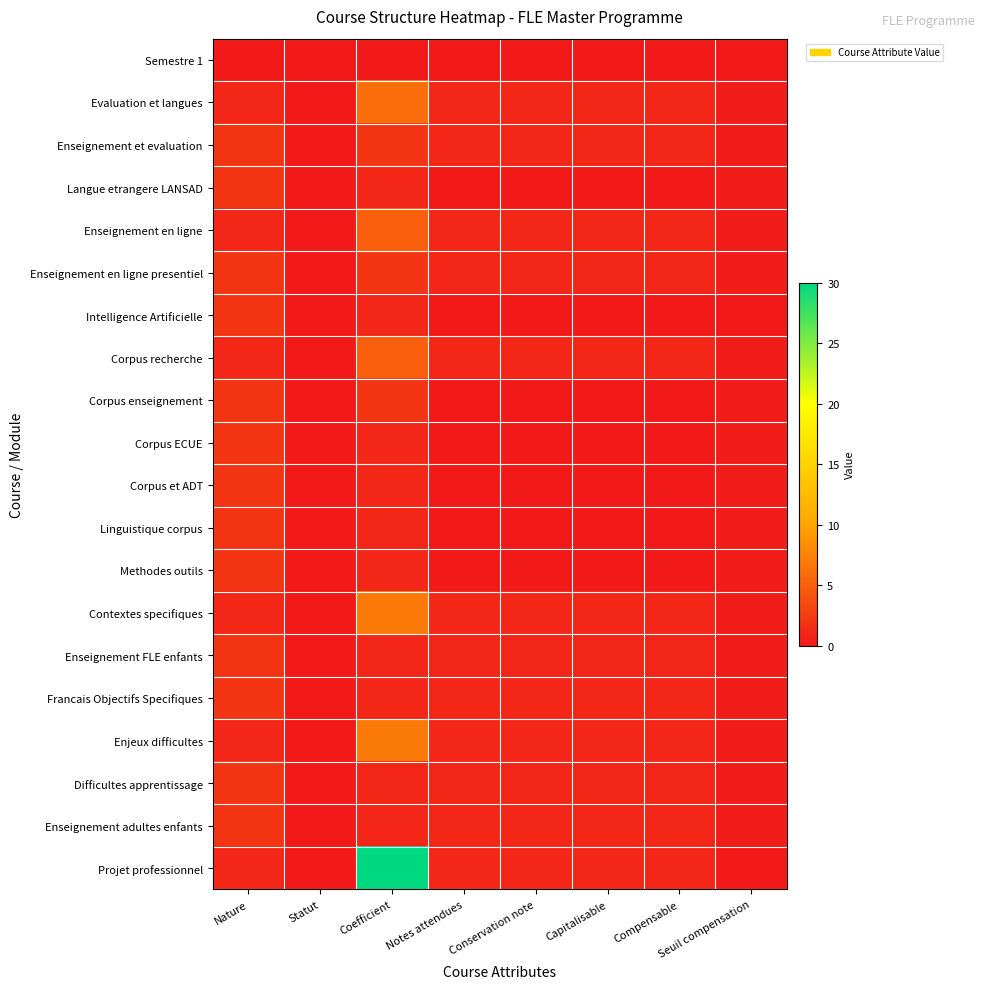

Reading left to right, list all the values displayed in this chart.

Semestre 1: Nature=0.0	Statut=0.0	Coefficient=0.0	Notes attendues=0.0	Conservation note=0.0	Capitalisable=0.0	Compensable=0.0	Seuil compensation=0.0
Evaluation et langues: Nature=1.0	Statut=0.0	Coefficient=6.0	Notes attendues=1.0	Conservation note=1.0	Capitalisable=1.0	Compensable=1.0	Seuil compensation=0.3
Enseignement et evaluation: Nature=2.0	Statut=0.0	Coefficient=2.0	Notes attendues=1.0	Conservation note=1.0	Capitalisable=1.0	Compensable=1.0	Seuil compensation=0.3
Langue etrangere LANSAD: Nature=2.0	Statut=0.0	Coefficient=1.0	Notes attendues=0.0	Conservation note=0.0	Capitalisable=0.0	Compensable=0.0	Seuil compensation=0.3
Enseignement en ligne: Nature=1.0	Statut=0.0	Coefficient=5.0	Notes attendues=1.0	Conservation note=1.0	Capitalisable=1.0	Compensable=1.0	Seuil compensation=0.3
Enseignement en ligne presentiel: Nature=2.0	Statut=0.0	Coefficient=2.0	Notes attendues=1.0	Conservation note=1.0	Capitalisable=1.0	Compensable=1.0	Seuil compensation=0.3
Intelligence Artificielle: Nature=2.0	Statut=0.0	Coefficient=1.0	Notes attendues=0.0	Conservation note=0.0	Capitalisable=0.0	Compensable=0.0	Seuil compensation=0.0
Corpus recherche: Nature=1.0	Statut=0.0	Coefficient=5.0	Notes attendues=1.0	Conservation note=1.0	Capitalisable=1.0	Compensable=1.0	Seuil compensation=0.3
Corpus enseignement: Nature=2.0	Statut=0.0	Coefficient=2.0	Notes attendues=0.0	Conservation note=0.0	Capitalisable=0.0	Compensable=0.0	Seuil compensation=0.3
Corpus ECUE: Nature=2.0	Statut=0.0	Coefficient=1.0	Notes attendues=0.0	Conservation note=0.0	Capitalisable=0.0	Compensable=0.0	Seuil compensation=0.3
Corpus et ADT: Nature=2.0	Statut=0.0	Coefficient=1.0	Notes attendues=0.0	Conservation note=0.0	Capitalisable=0.0	Compensable=0.0	Seuil compensation=0.3
Linguistique corpus: Nature=2.0	Statut=0.0	Coefficient=1.0	Notes attendues=0.0	Conservation note=0.0	Capitalisable=0.0	Compensable=0.0	Seuil compensation=0.3
Methodes outils: Nature=2.0	Statut=0.0	Coefficient=1.0	Notes attendues=0.0	Conservation note=0.0	Capitalisable=0.0	Compensable=0.0	Seuil compensation=0.3
Contextes specifiques: Nature=1.0	Statut=0.0	Coefficient=7.0	Notes attendues=1.0	Conservation note=1.0	Capitalisable=1.0	Compensable=1.0	Seuil compensation=0.3
Enseignement FLE enfants: Nature=2.0	Statut=0.0	Coefficient=1.0	Notes attendues=1.0	Conservation note=1.0	Capitalisable=1.0	Compensable=1.0	Seuil compensation=0.3
Francais Objectifs Specifiques: Nature=2.0	Statut=0.0	Coefficient=1.0	Notes attendues=1.0	Conservation note=1.0	Capitalisable=1.0	Compensable=1.0	Seuil compensation=0.3
Enjeux difficultes: Nature=1.0	Statut=0.0	Coefficient=7.0	Notes attendues=1.0	Conservation note=1.0	Capitalisable=1.0	Compensable=1.0	Seuil compensation=0.3
Difficultes apprentissage: Nature=2.0	Statut=0.0	Coefficient=1.0	Notes attendues=1.0	Conservation note=1.0	Capitalisable=1.0	Compensable=1.0	Seuil compensation=0.3
Enseignement adultes enfants: Nature=2.0	Statut=0.0	Coefficient=1.0	Notes attendues=1.0	Conservation note=1.0	Capitalisable=1.0	Compensable=1.0	Seuil compensation=0.3
Projet professionnel: Nature=1.0	Statut=0.0	Coefficient=30.0	Notes attendues=1.0	Conservation note=1.0	Capitalisable=1.0	Compensable=1.0	Seuil compensation=0.0